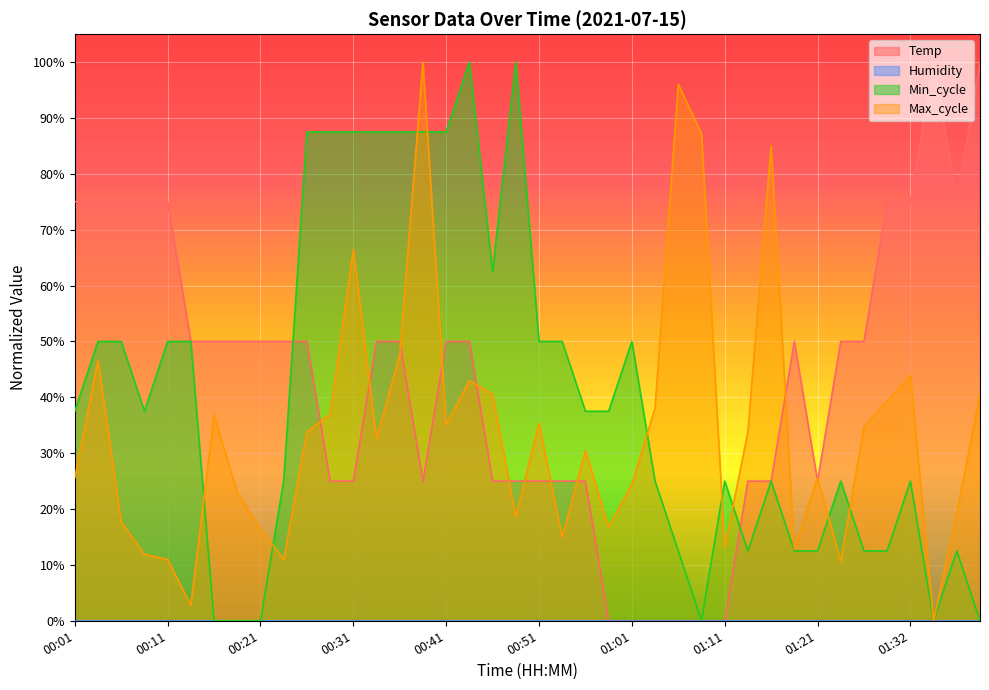

How many lines are shown in the chart?

3